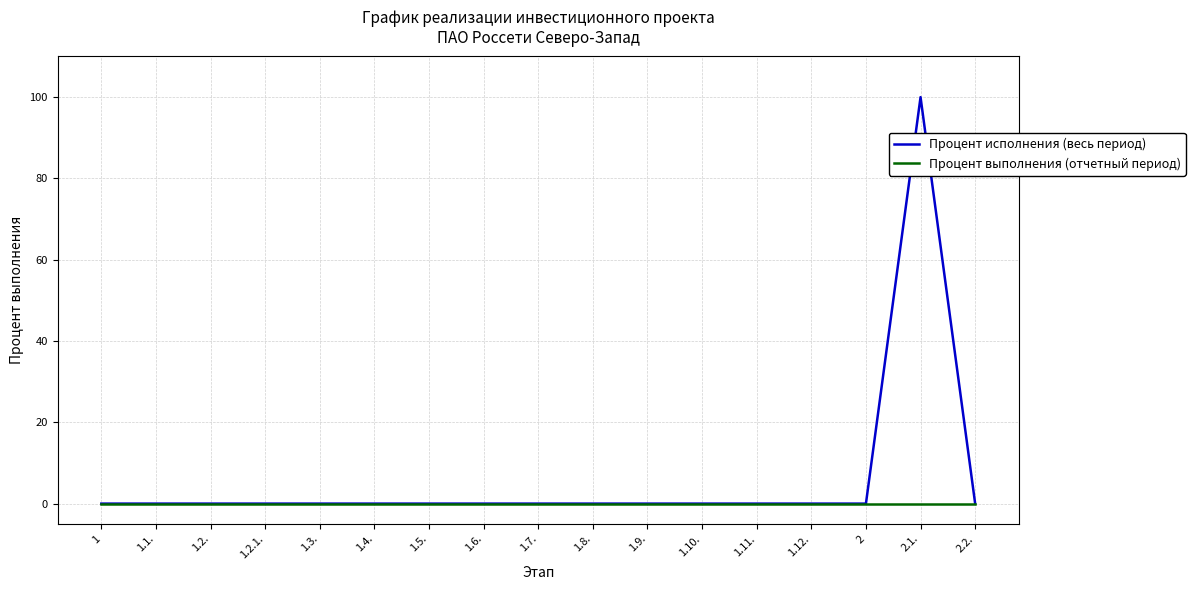

Reading left to right, list all the values displayed in this chart.

Процент исполнения (весь период): 0	0	0	0	0	0	0	0	0	0	0	0	0	0	0	100	0
Процент выполнения (отчетный период): 0	0	0	0	0	0	0	0	0	0	0	0	0	0	0	0	0